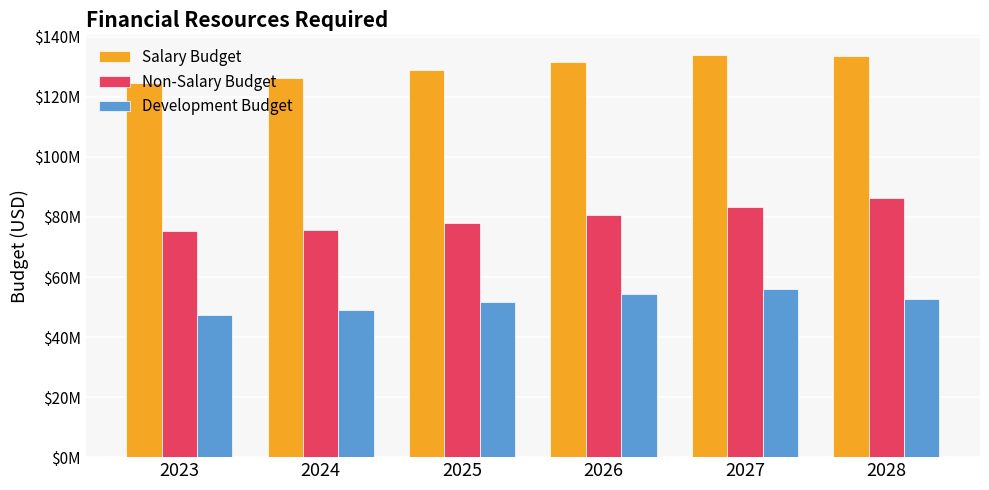

Reading right to left, list all the values displayed in this chart.

Salary Budget: 133547410.0	133818050.8	131603914.7	129003295.4	126398845.0	124482335.4
Non-Salary Budget: 86240284.2	83420518.1	80656916.5	78017800.5	75506762.4	75279786.9
Development Budget: 52694221.3	55911648.8	54198272.4	51660947.6	48871547.7	47448732.3